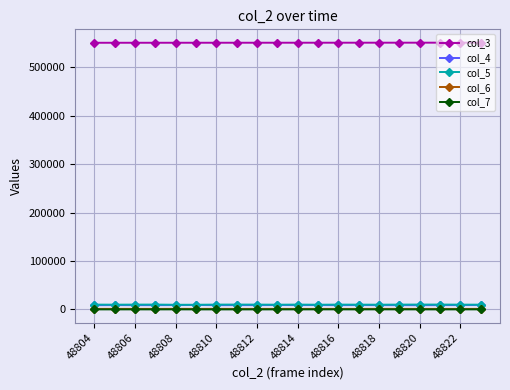

Which series has the largest total across all categories?

col_3